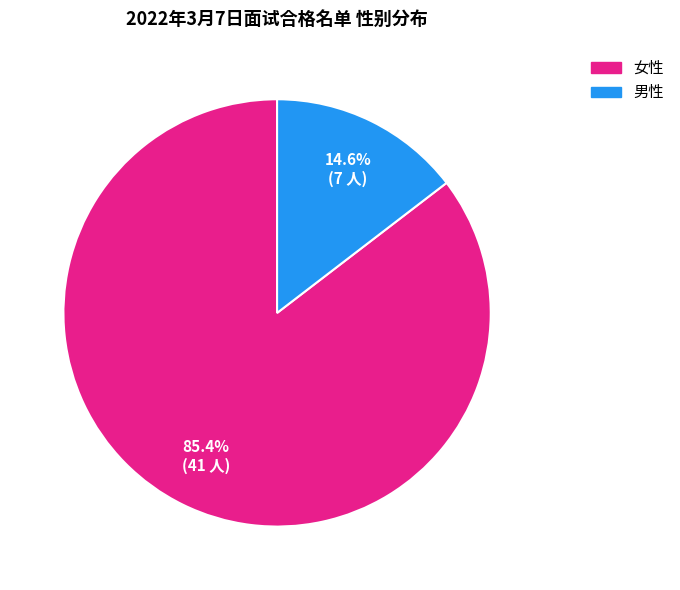

Does 女性 represent more than half of the total?

Yes